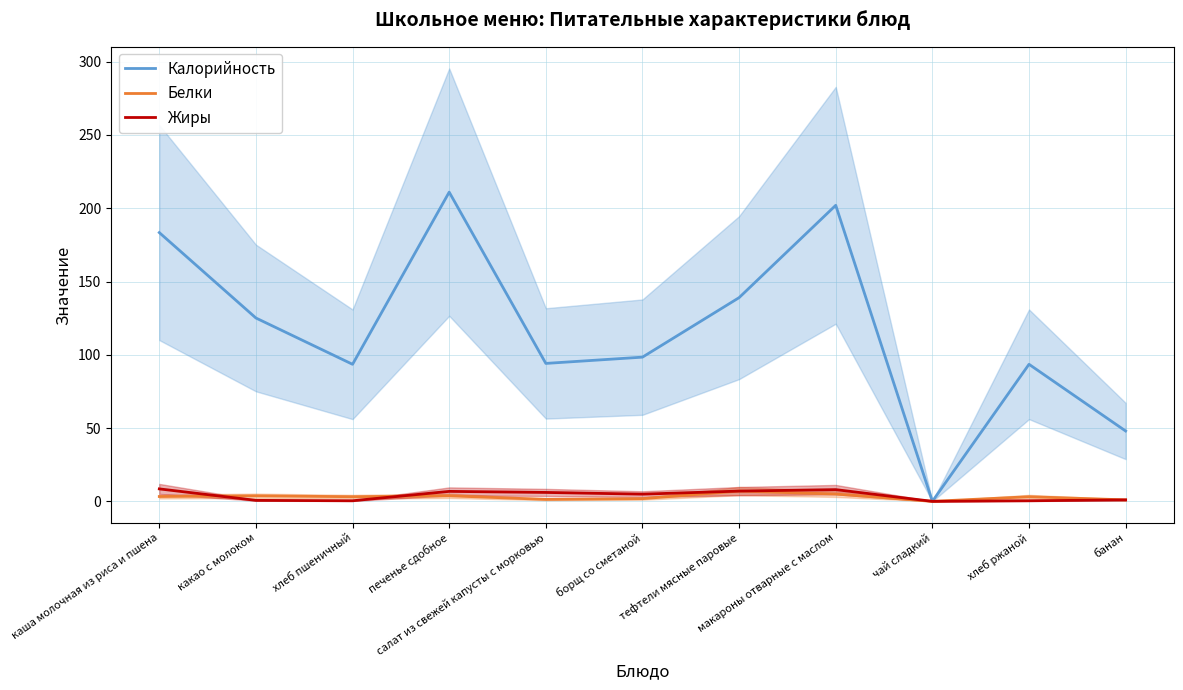

How many distinct data groups are displayed?

3